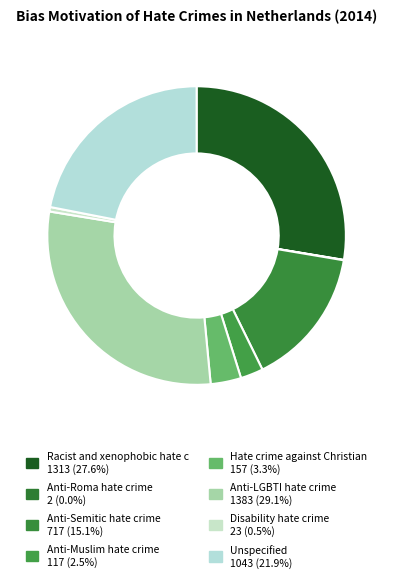

Rank the categories by value from lowest to highest.

Anti-Roma hate crime, Disability hate crime, Anti-Muslim hate crime, Hate crime against Christians and members, Anti-Semitic hate crime, Unspecified, Racist and xenophobic hate crime, Anti-LGBTI hate crime